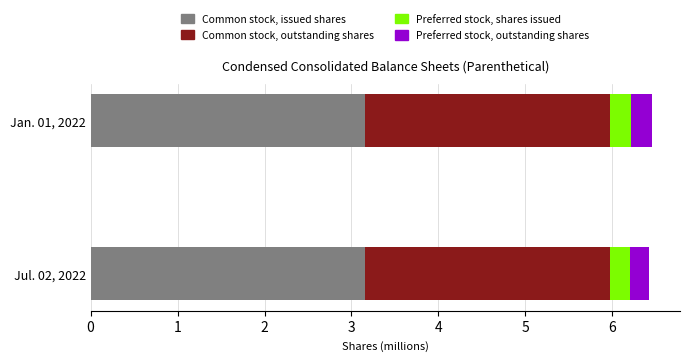

What are all the series names shown in the legend?

Common stock, issued shares, Common stock, outstanding shares, Preferred stock, shares issued, Preferred stock, outstanding shares